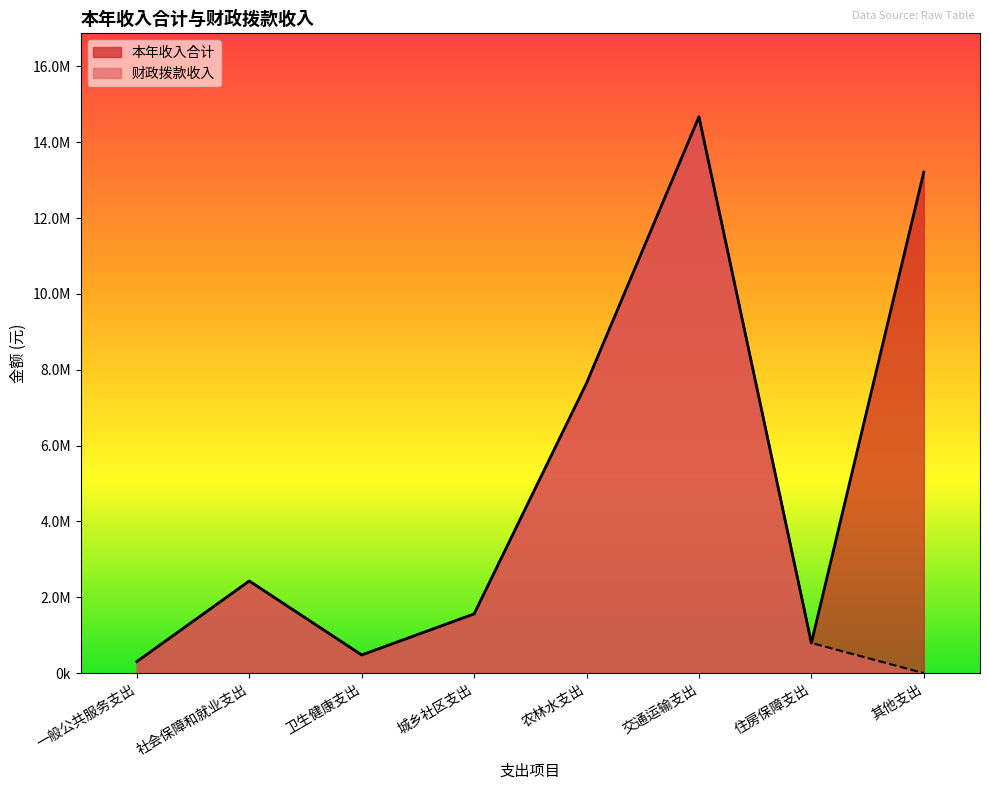

What is the greatest value displayed?

14672329.1